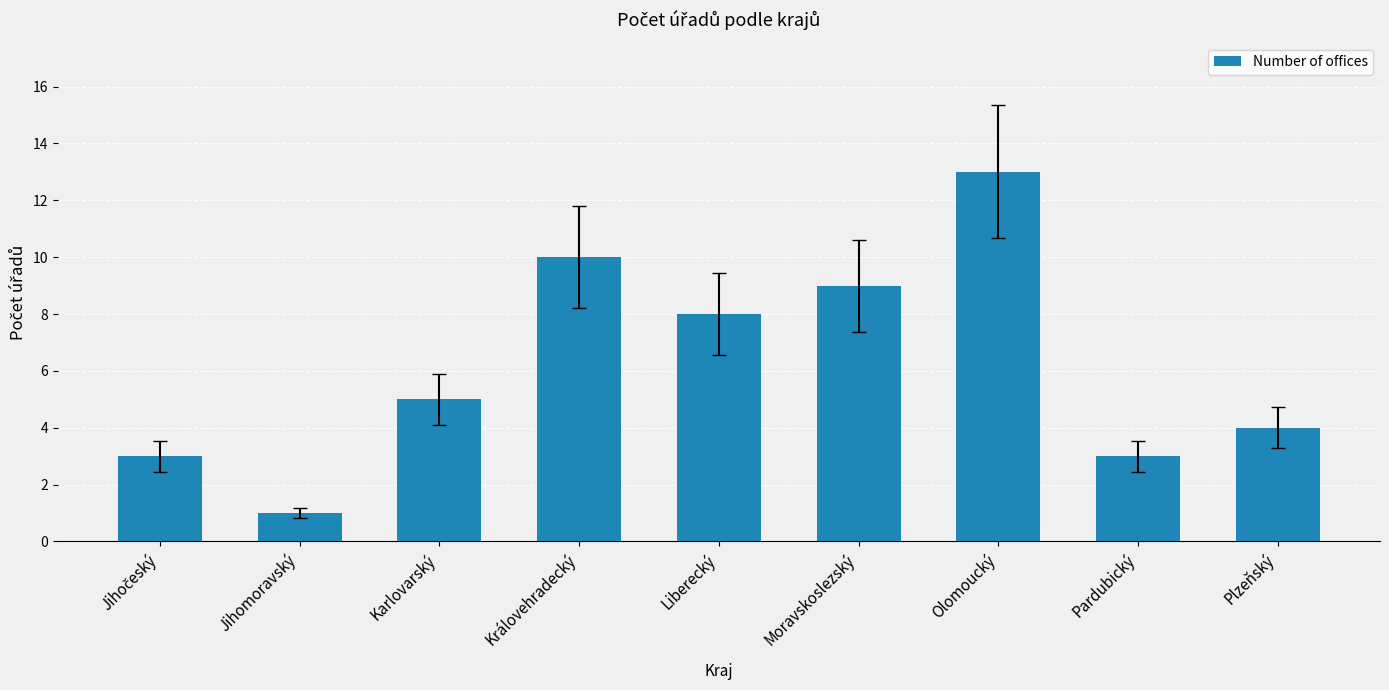

The chart shows a value of 10 at Královehradecký. True or false?

True